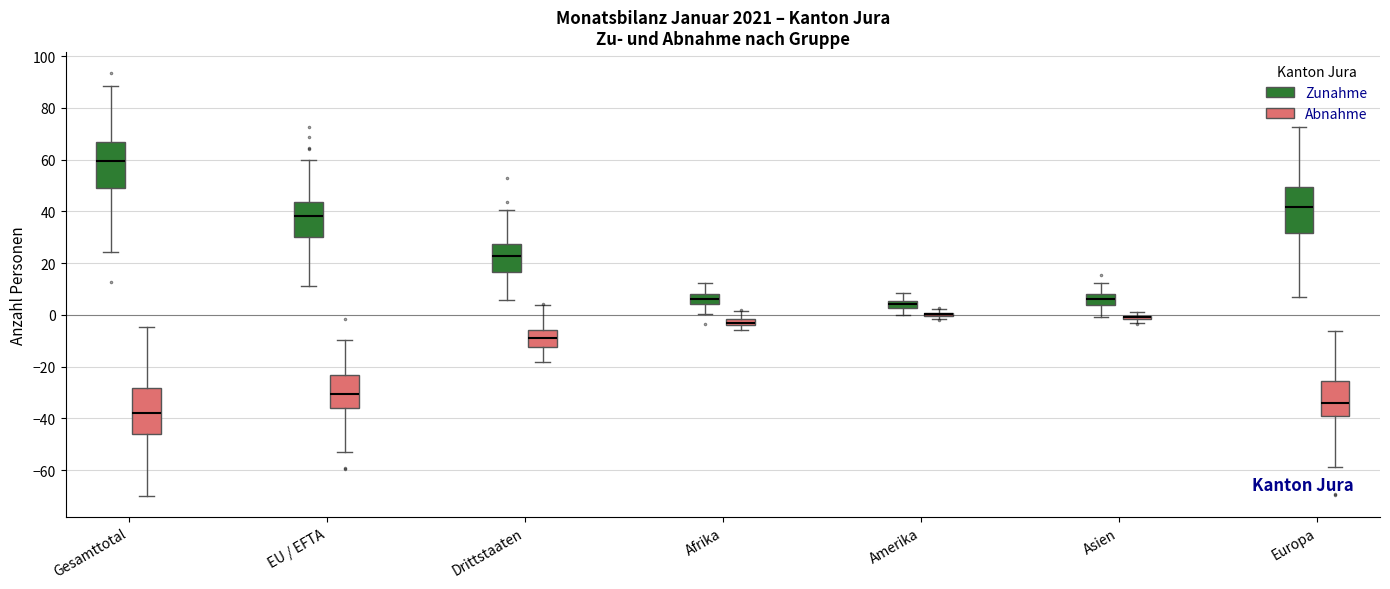

Where does the upper whisker of the box for Gesamttotal (Abnahme) end on the y-axis? The values are not printed on the chart, so give them approximately, as read against the axis.

-4